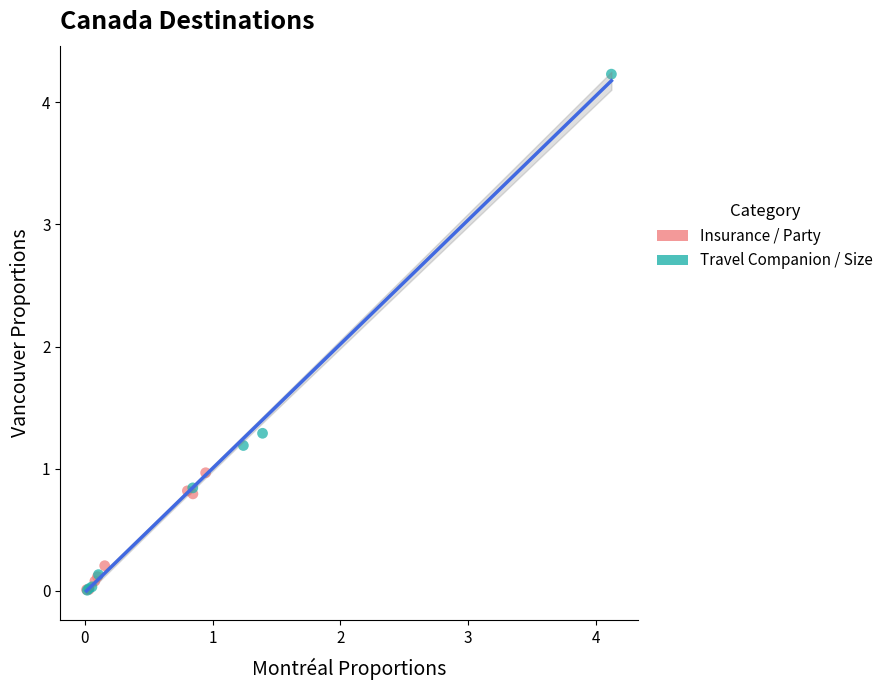

Which series contains the highest Y value?

Travel Companion / Size